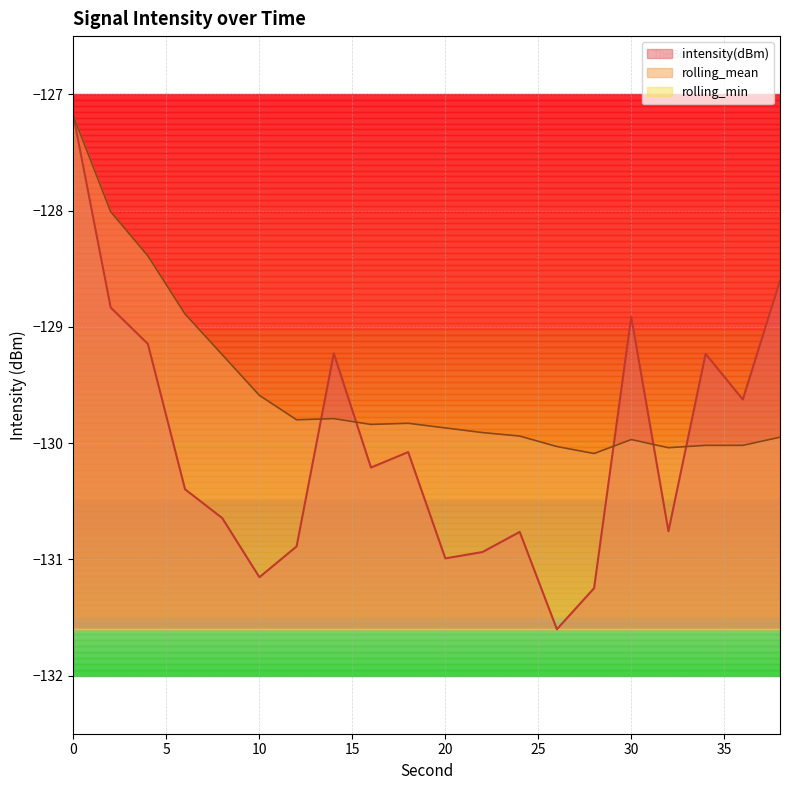

What is the difference between the highest and lowest values at 24?

0.8